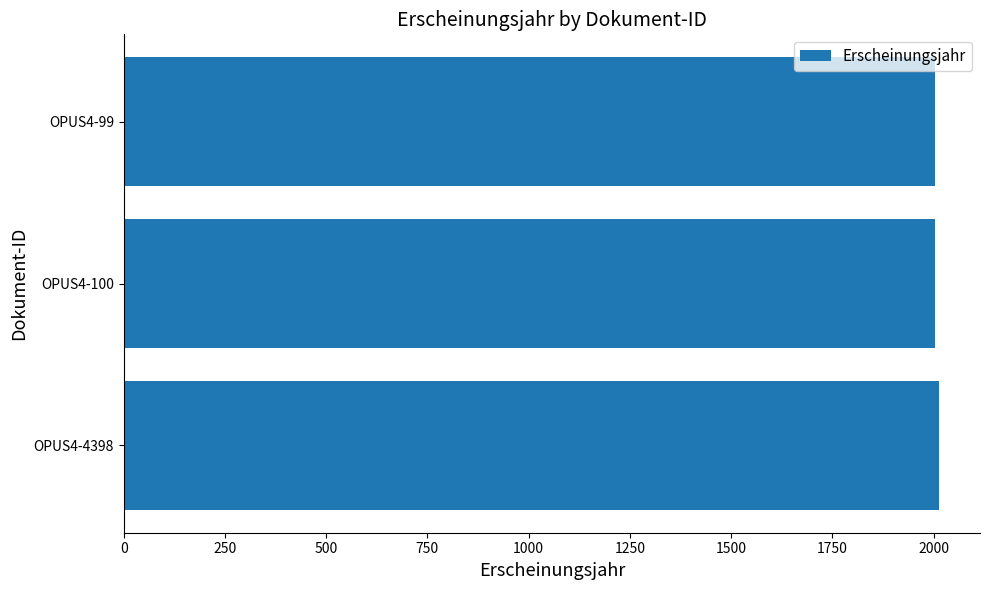

The value at OPUS4-99 is 2004. True or false?

True